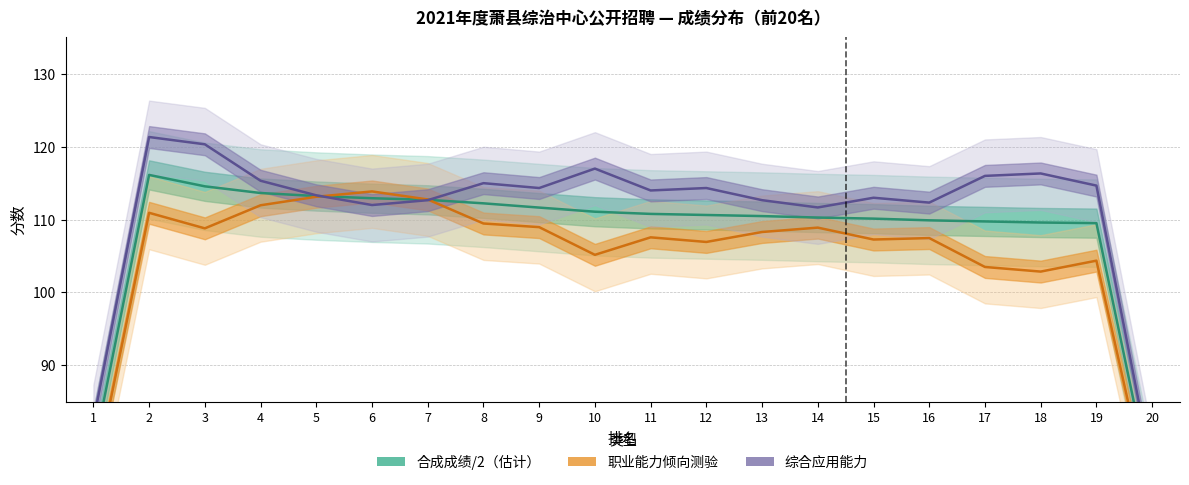

Does the chart have visible grid lines?

Yes